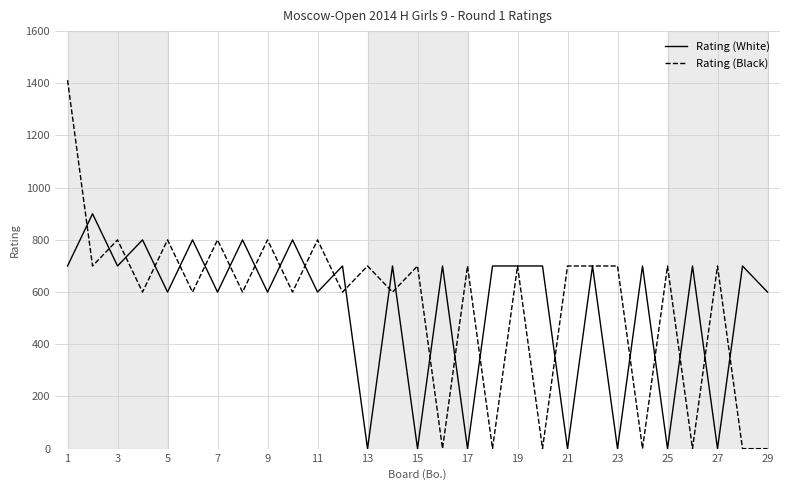

List the series in order of their peak value, highest first.

Rating (Black), Rating (White)